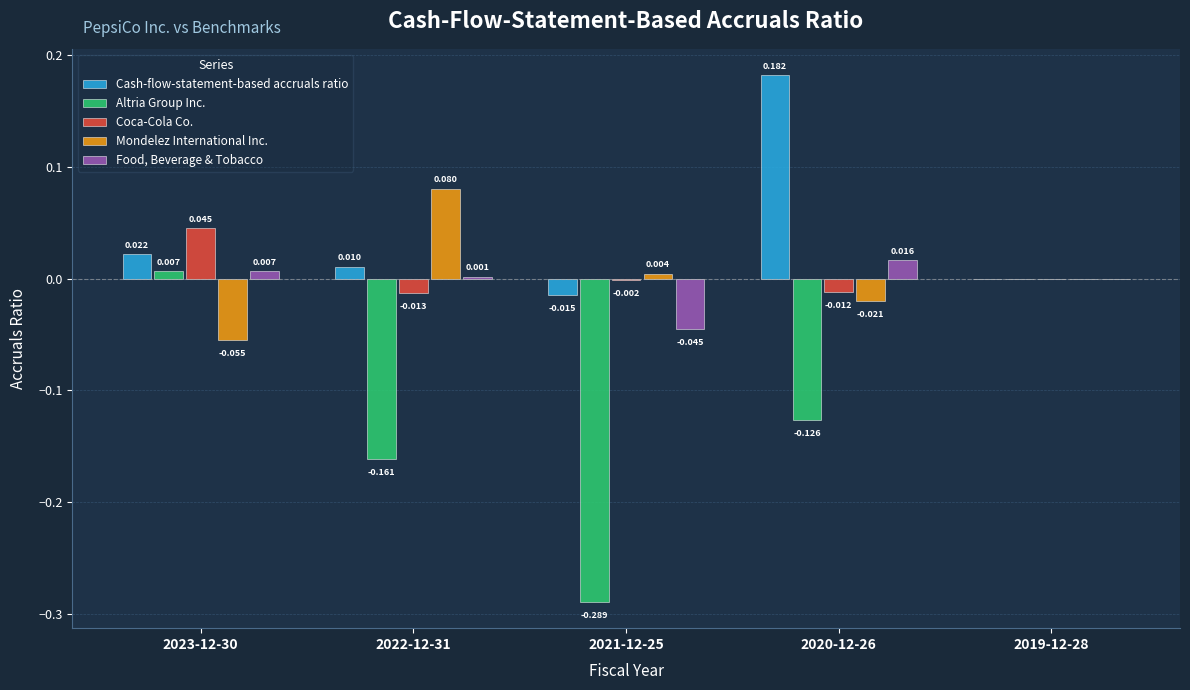

Is it true that Altria Group Inc. equals 0.0 at 2023-12-30?

True